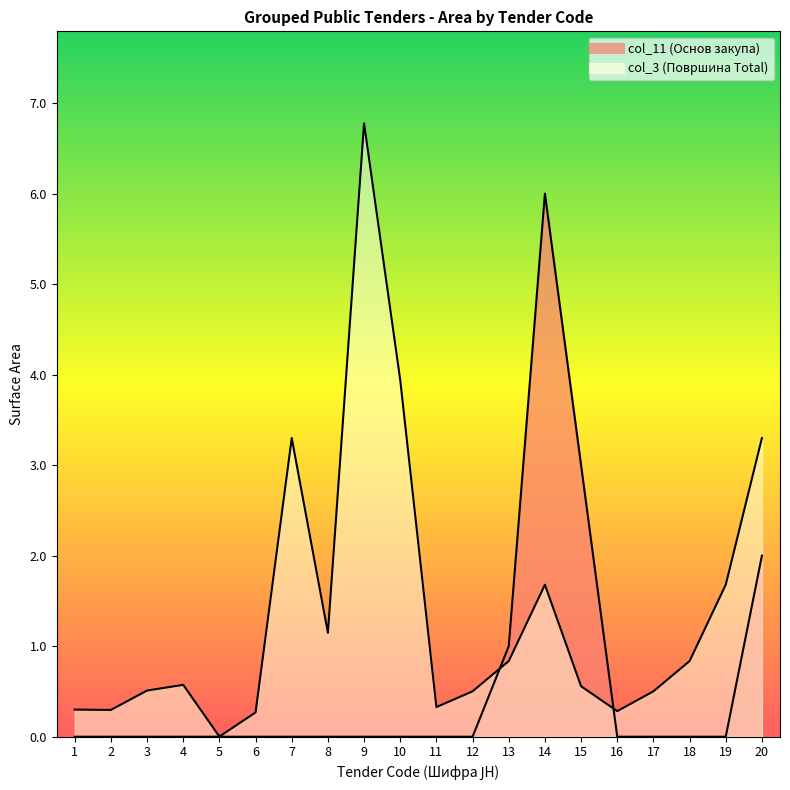

What is the total value across all series at 16?

0.3